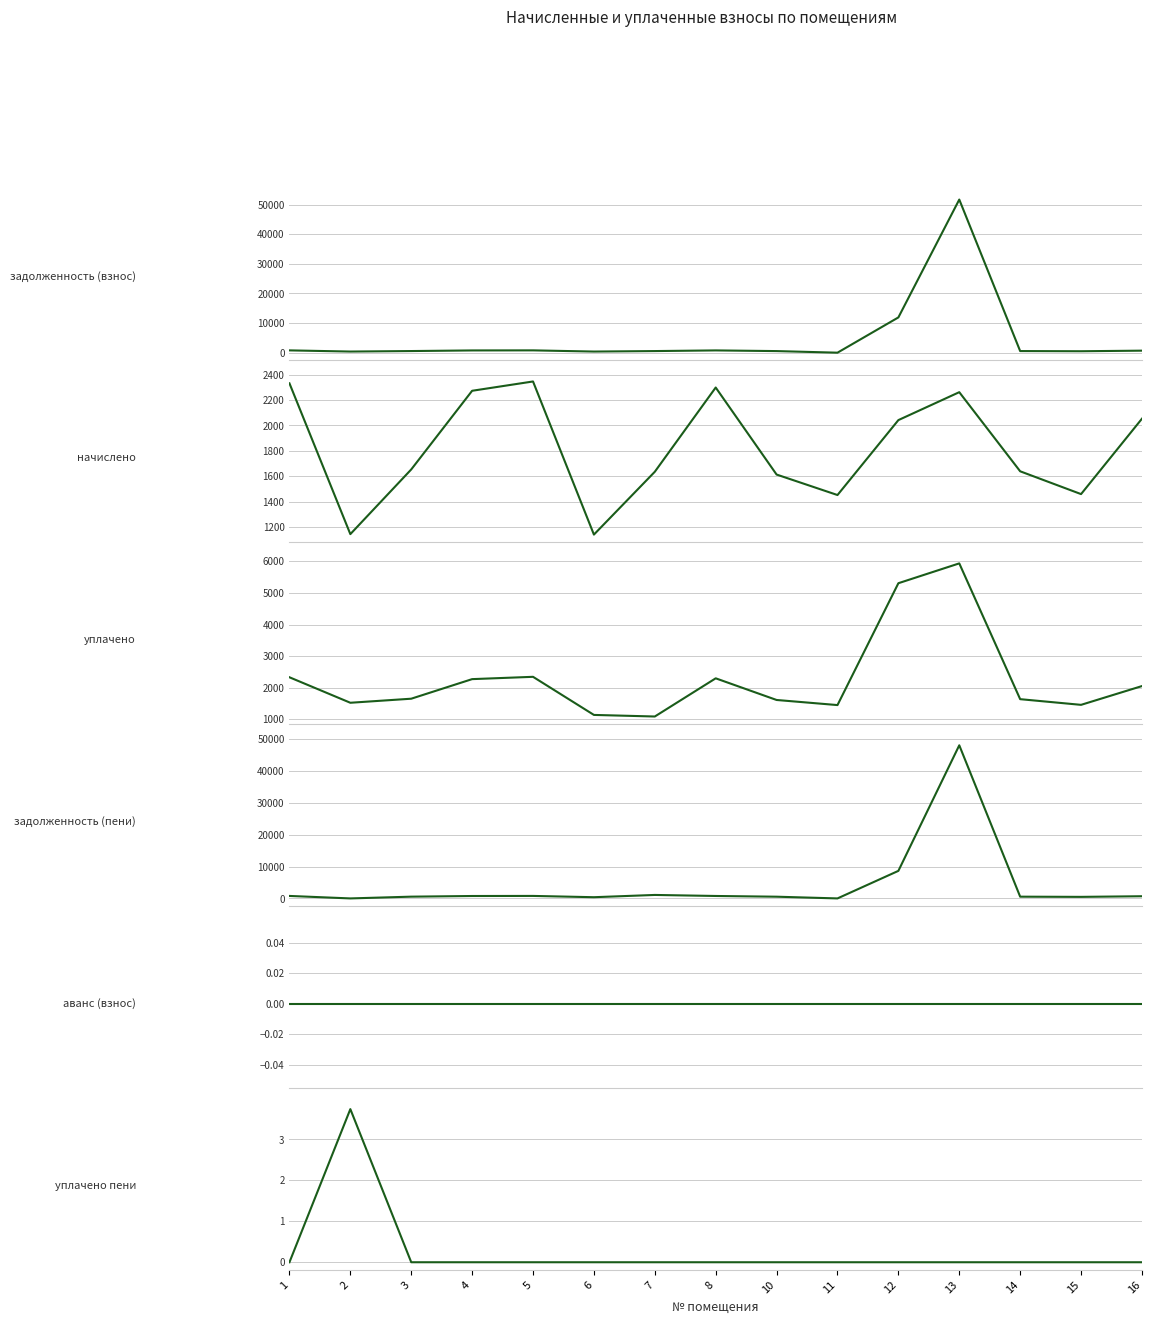

Between 8 and 1, which is larger?

1